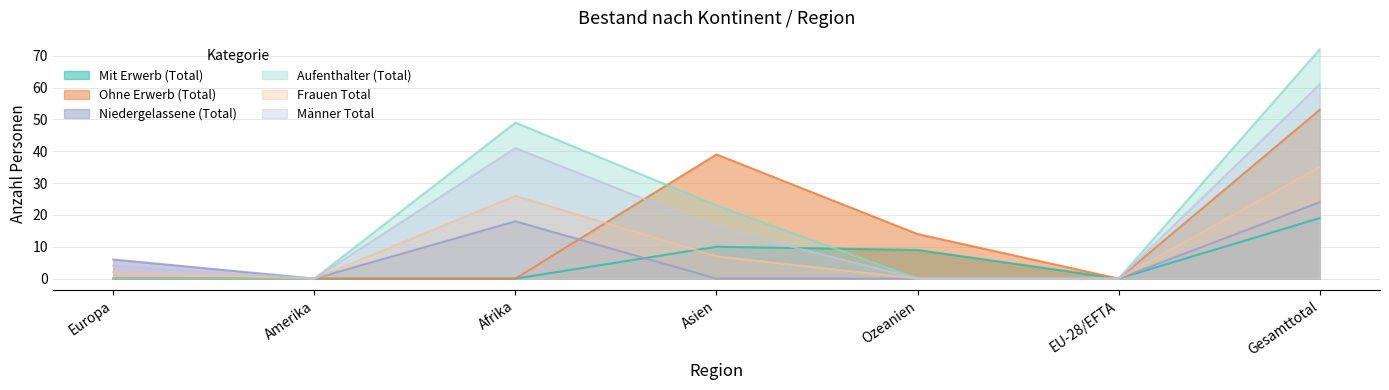

What is the difference between the maximum and minimum values in the Männer Total series?

61